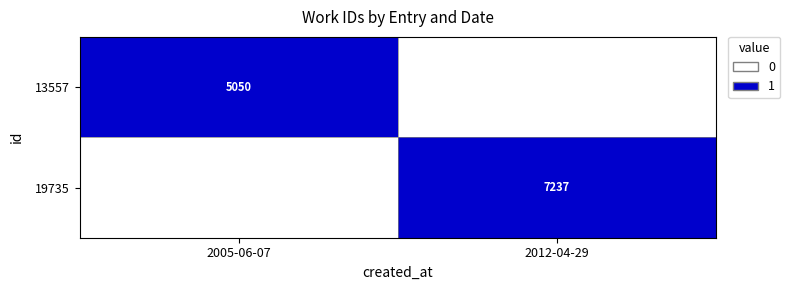

What is the sum of the 19735 values at 2005-06-07 and 2012-04-29?

1